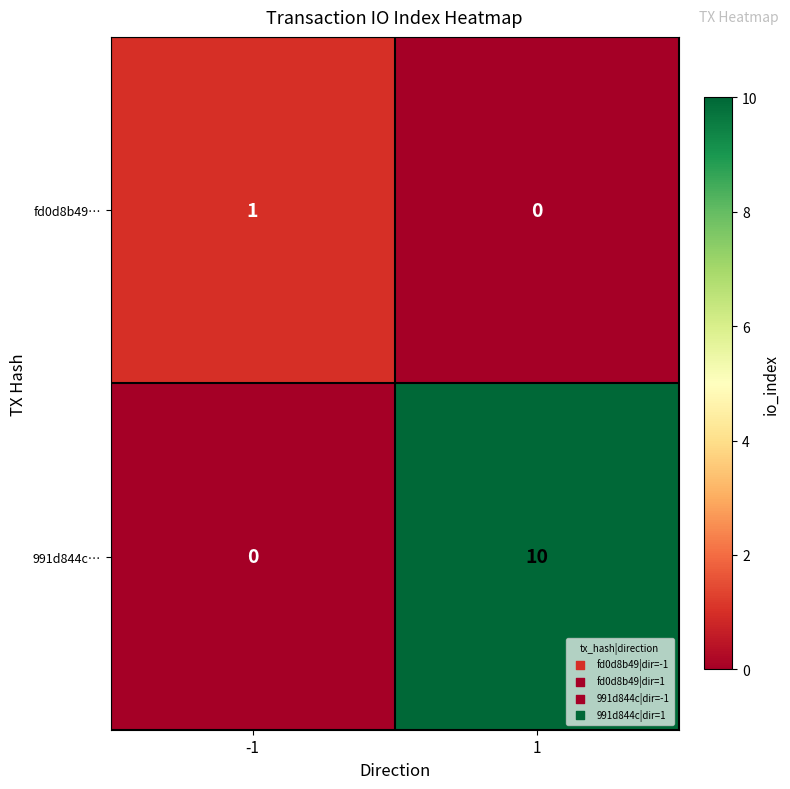

What is the difference between the highest and lowest values at 1?

10